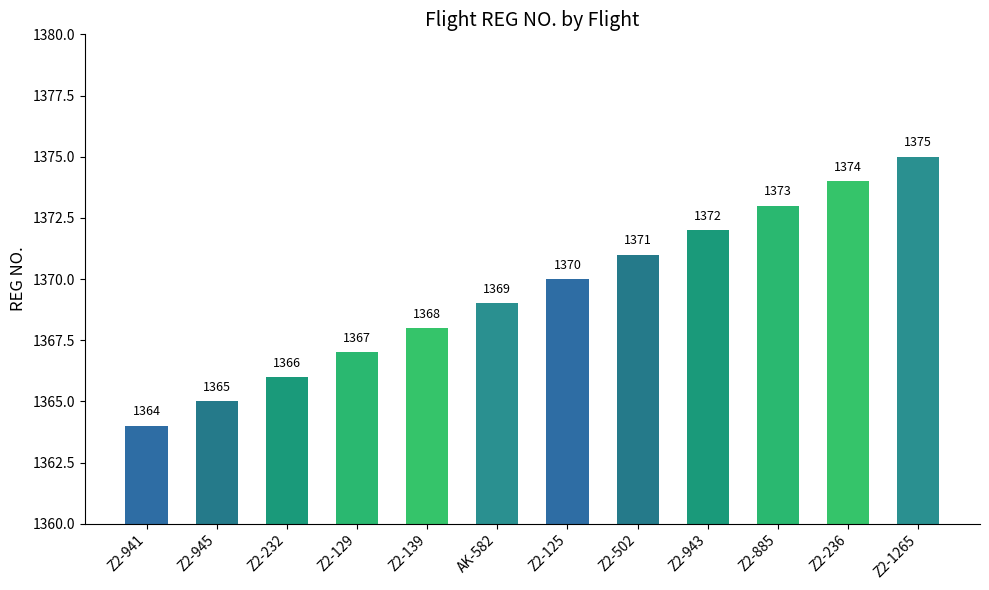

How many bars are there in total?

12